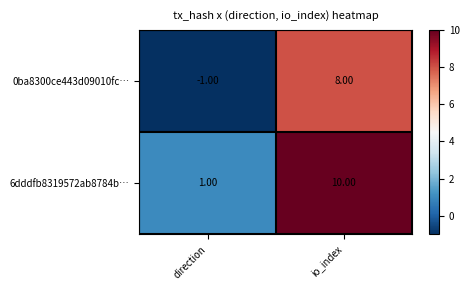

Rank the series at direction from highest to lowest value.

6dddfb8319572ab8784b…, 0ba8300ce443d09010fc…